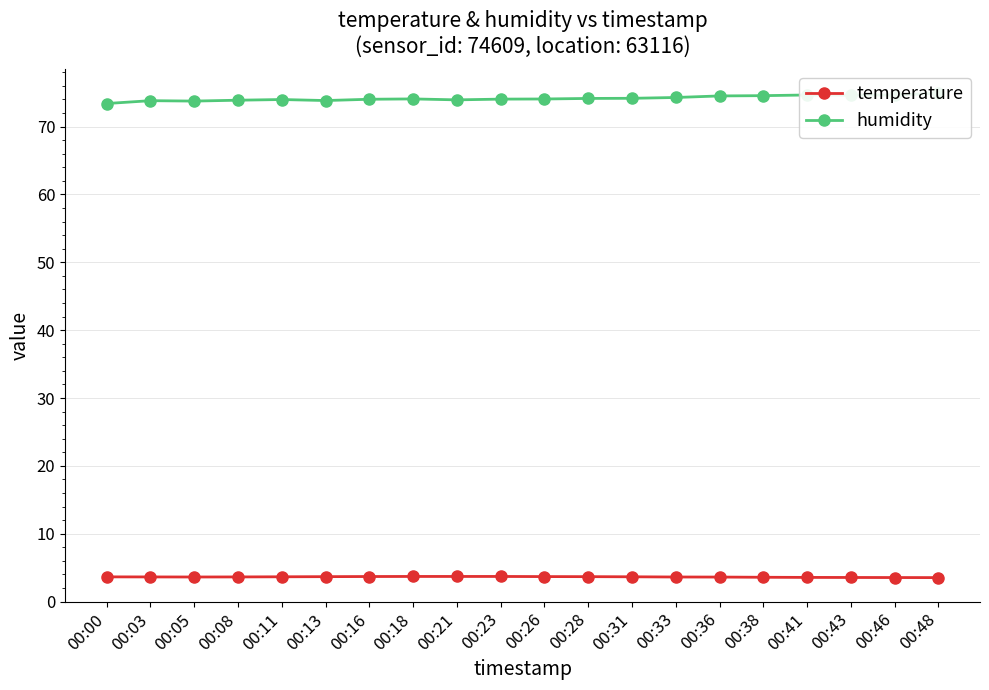

The value of temperature at 00:21 is 3.7. True or false?

True